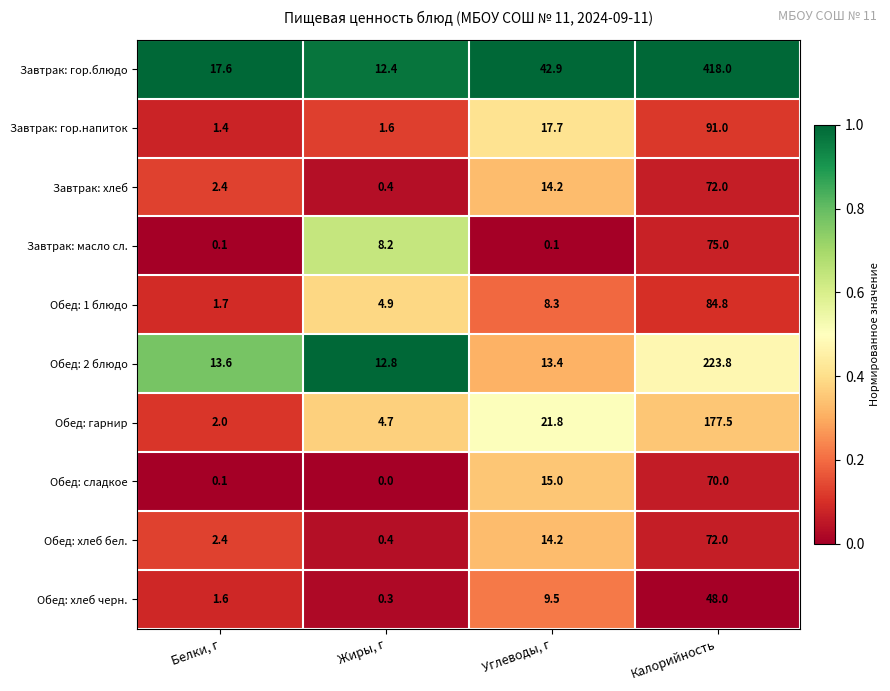

At how many categories does at least one series exceed 0?

4